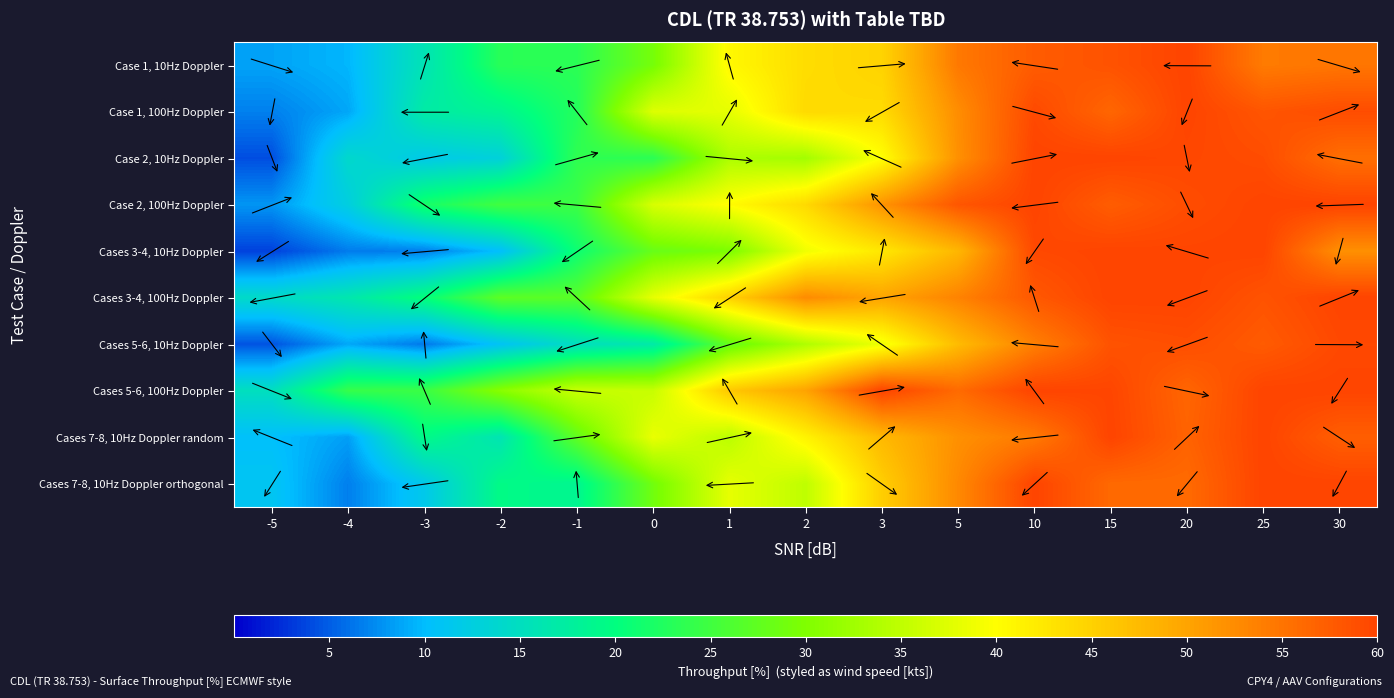

What is the total value across all series at 0?

312.9